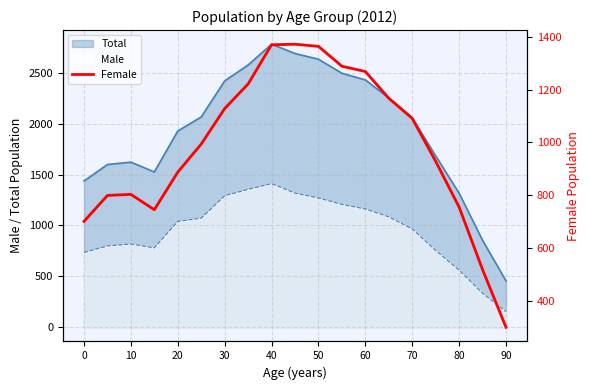

What is the value of the 10th point from the left?

1371